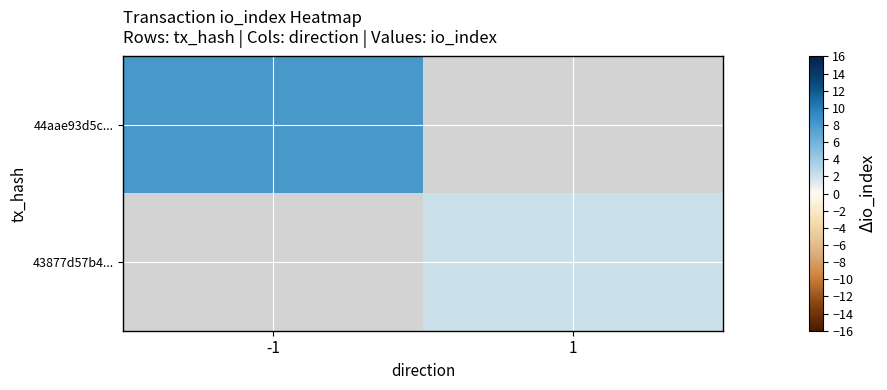

What is the average value of the 43877d57b4... series?

1